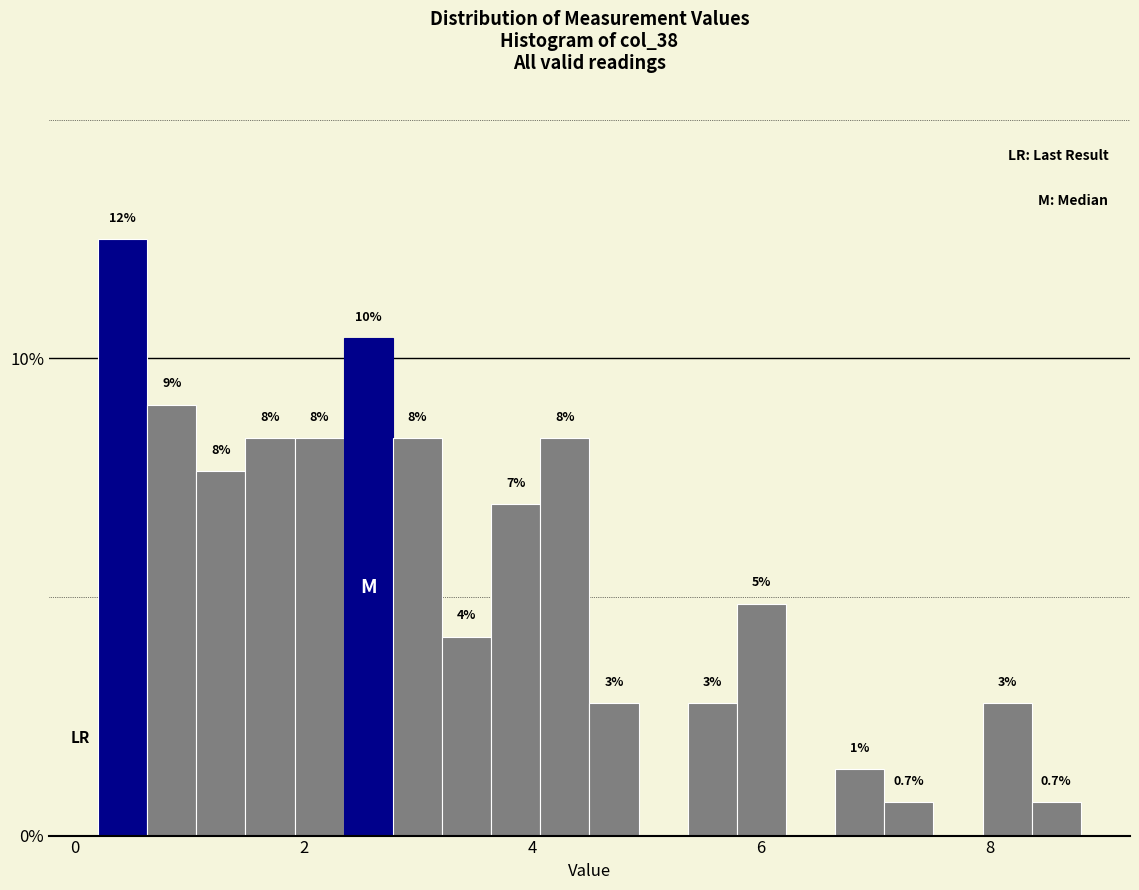

Read against the x-axis, roughly where is the centre of the tallest bar?

0.4